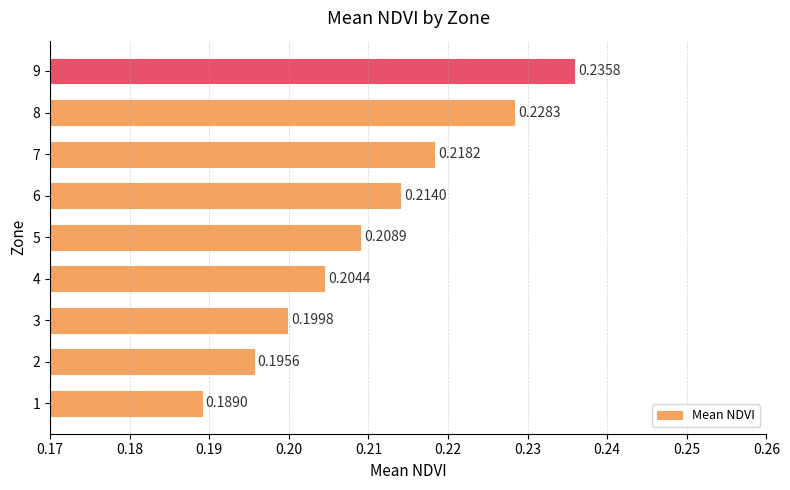

Rank the categories by value from highest to lowest.

9, 8, 7, 6, 5, 4, 3, 2, 1